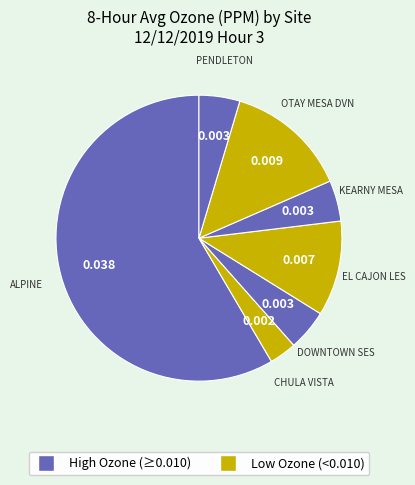

How many slices are in this pie chart?

7